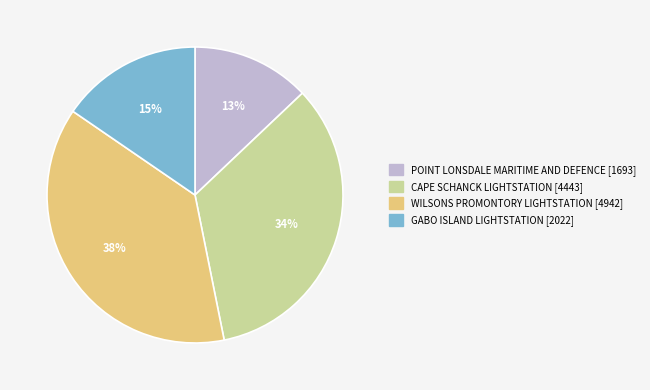

How many slices are in this pie chart?

4